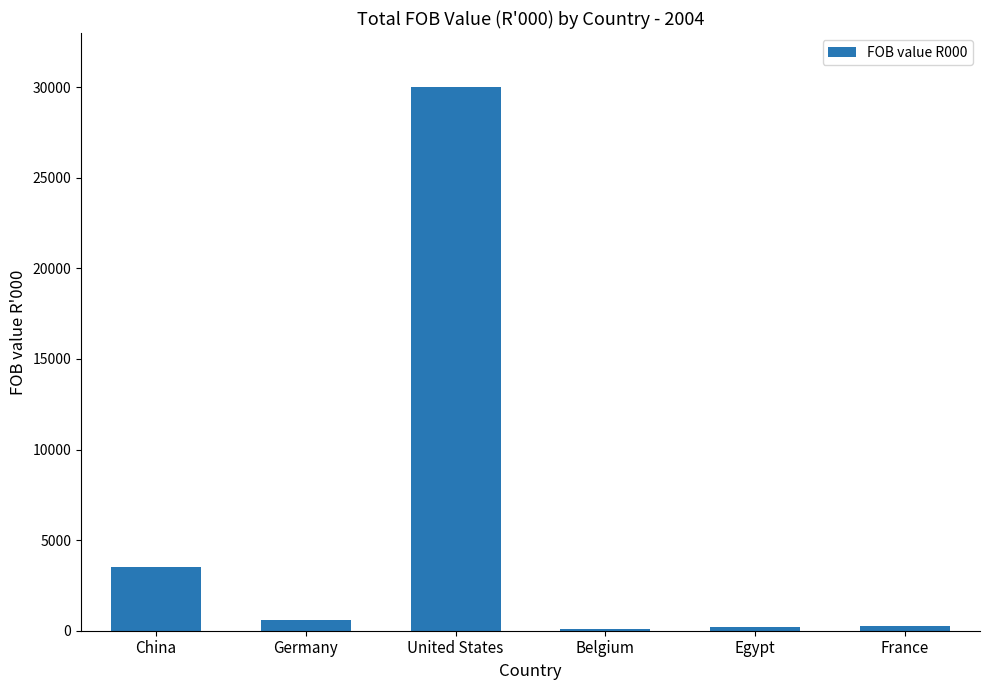

Where is the data nearest to the value 15043?

China